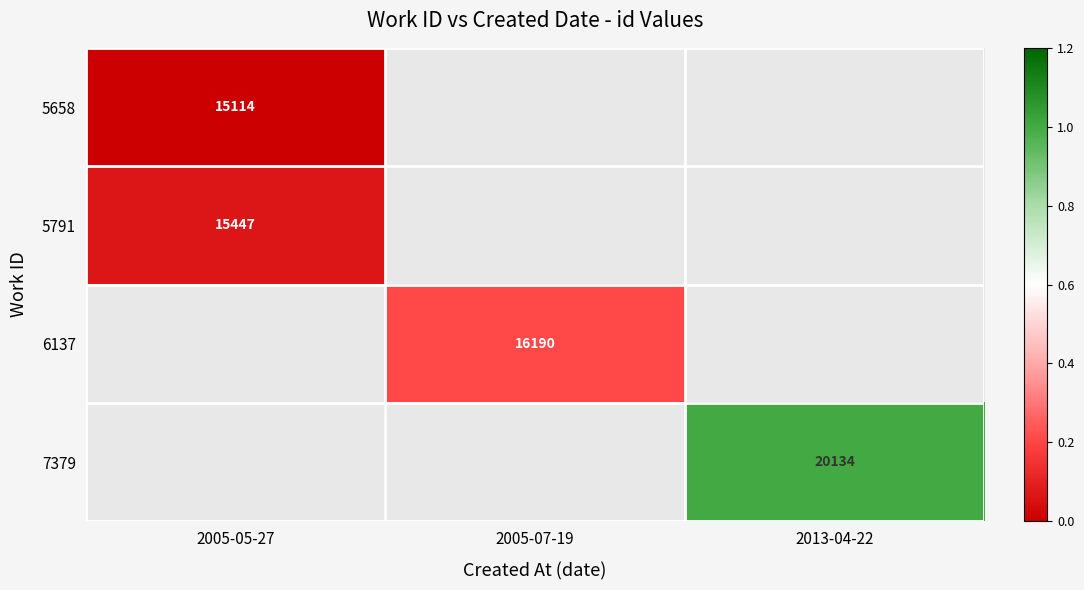

How many data points does each series have?

3